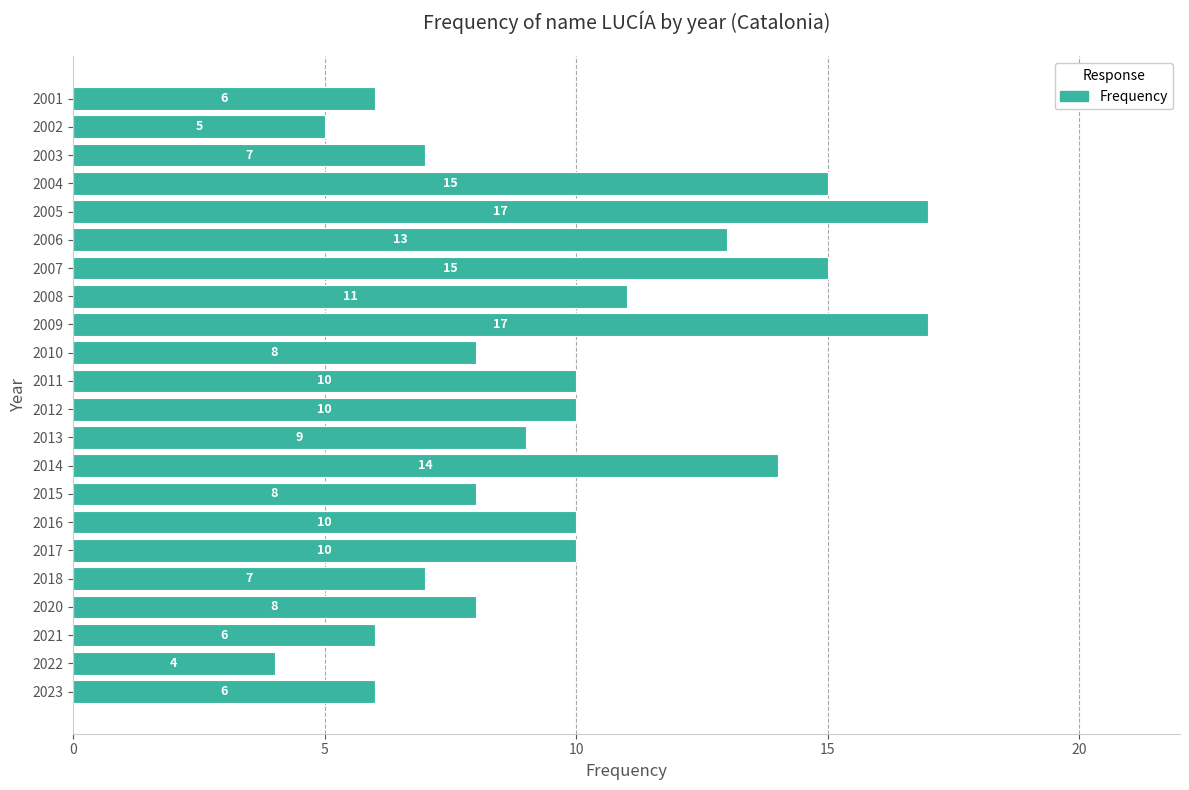

Which has a higher value, 2018 or 2021?

2018